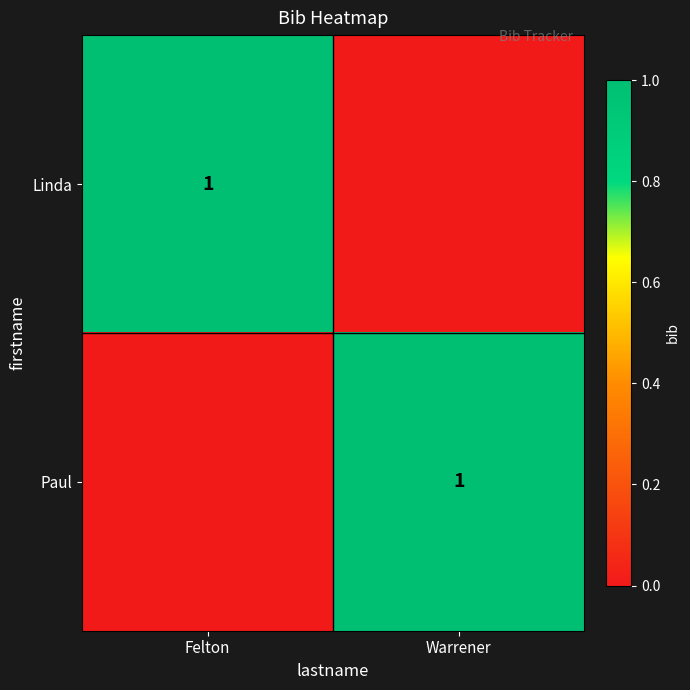

Is it true that Linda equals 1 at Felton?

True